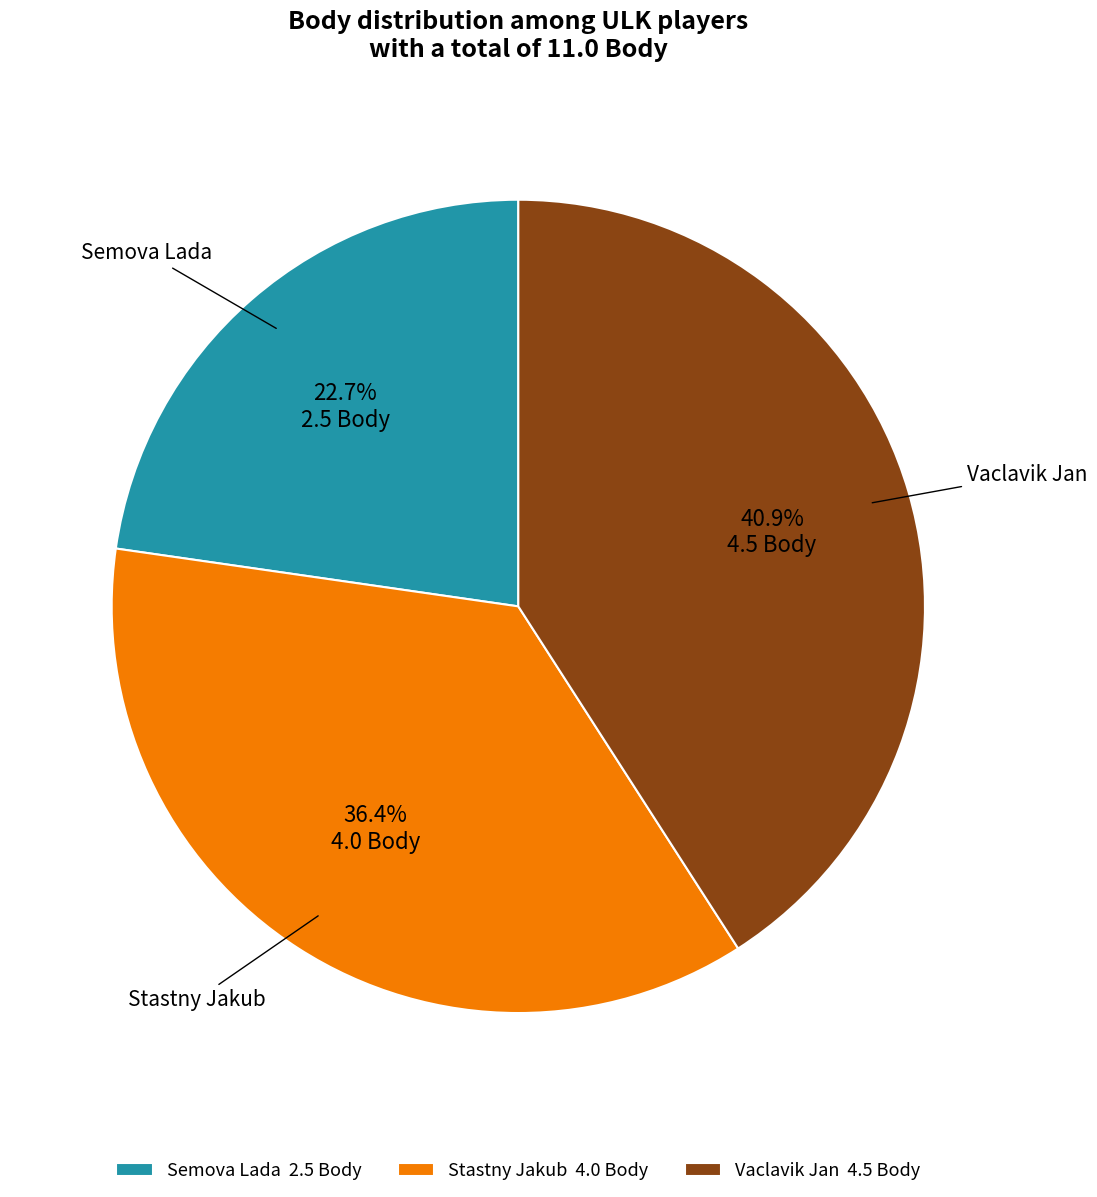

To the nearest percent, what is the average slice percentage?

33%